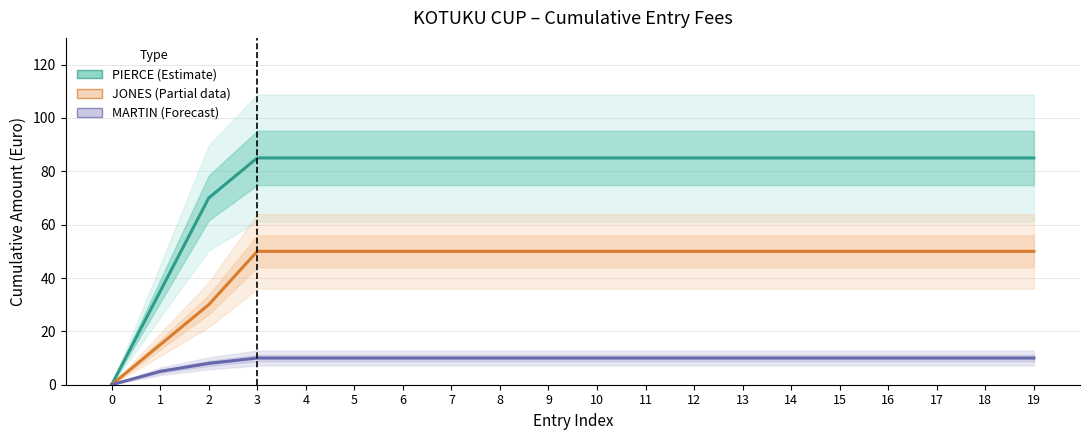

The value of JONES (Partial) at 13 is 12. True or false?

False